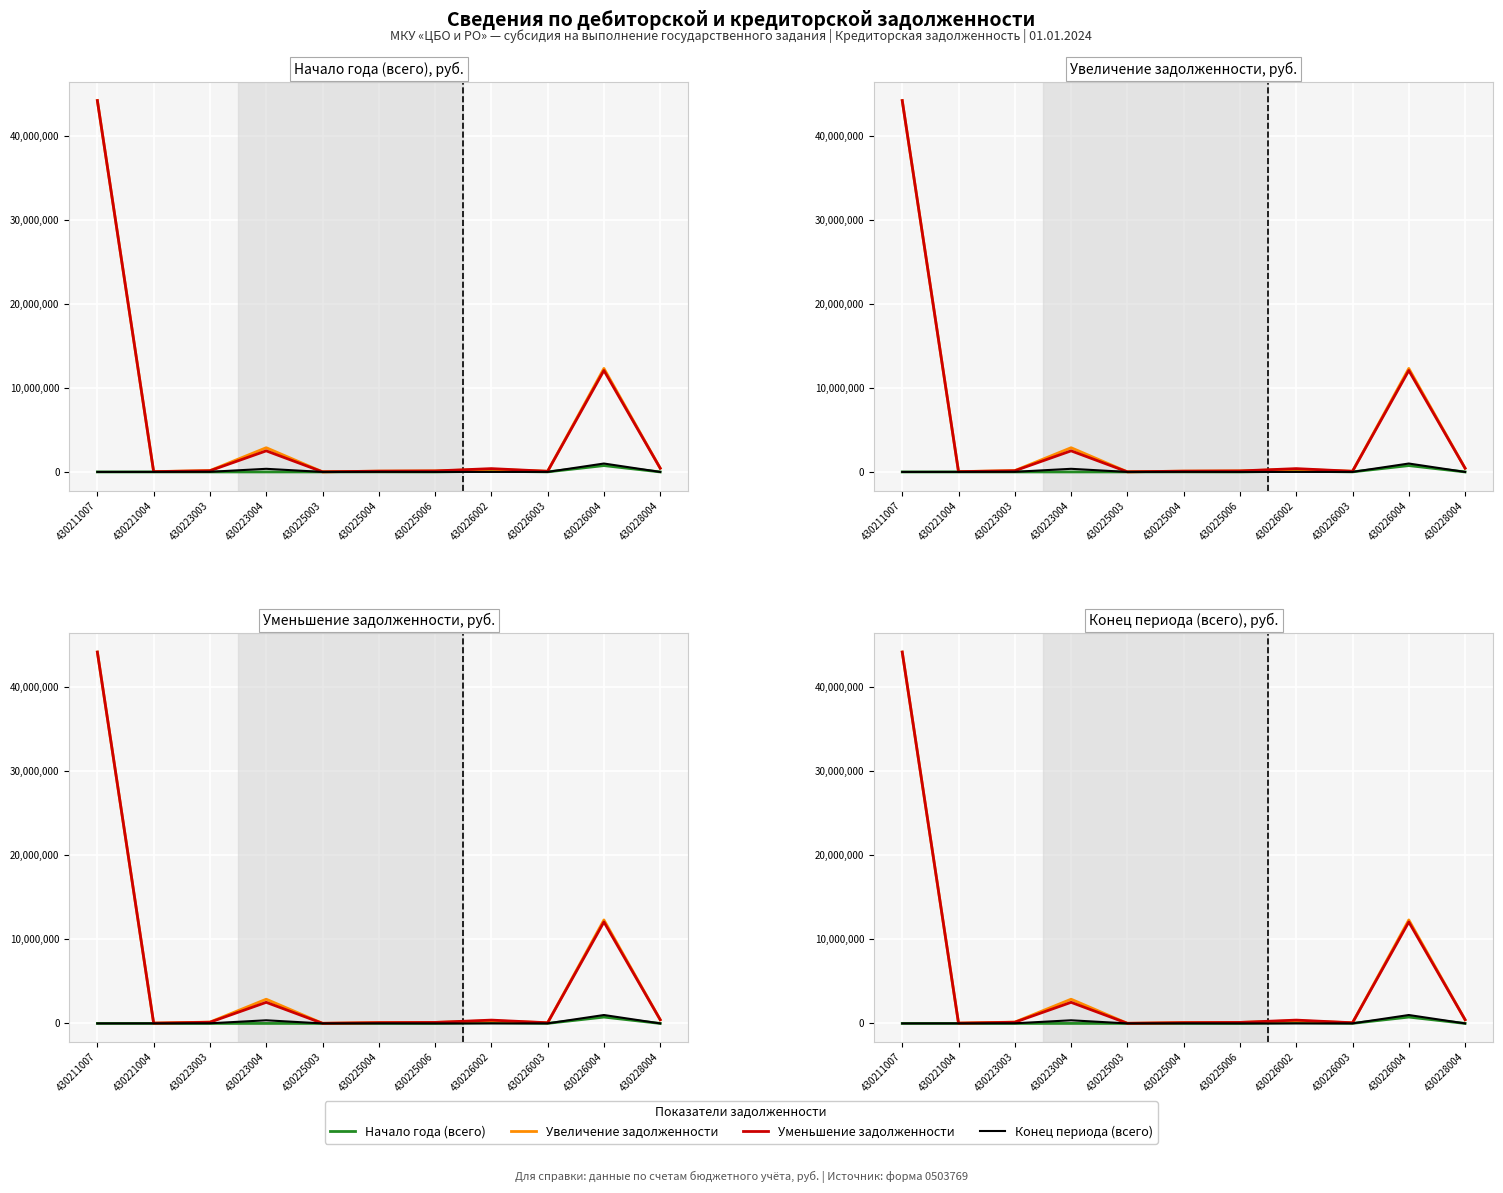

The value of Конец периода (всего) at 430228004 is 398317.8. True or false?

False